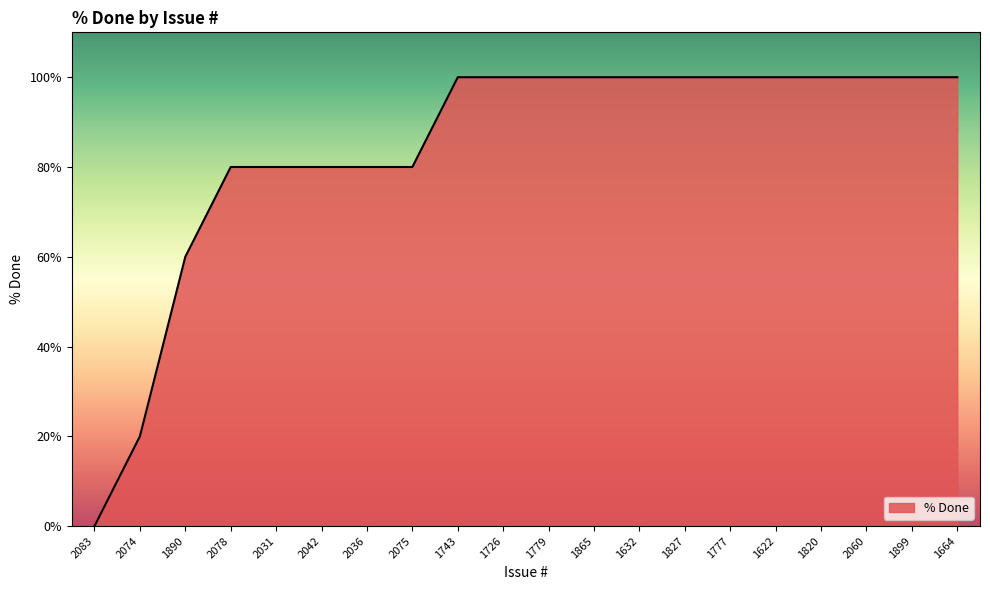

What position from the left is 1664?

20